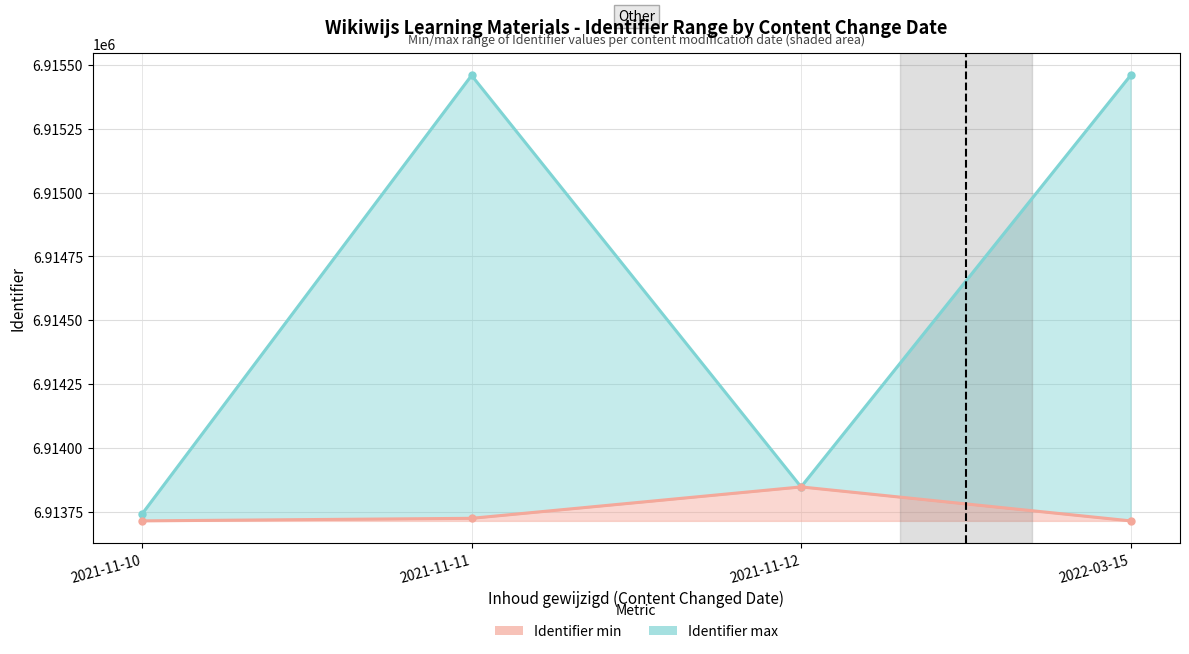

Which series has the largest range (max minus min)?

Identifier max line